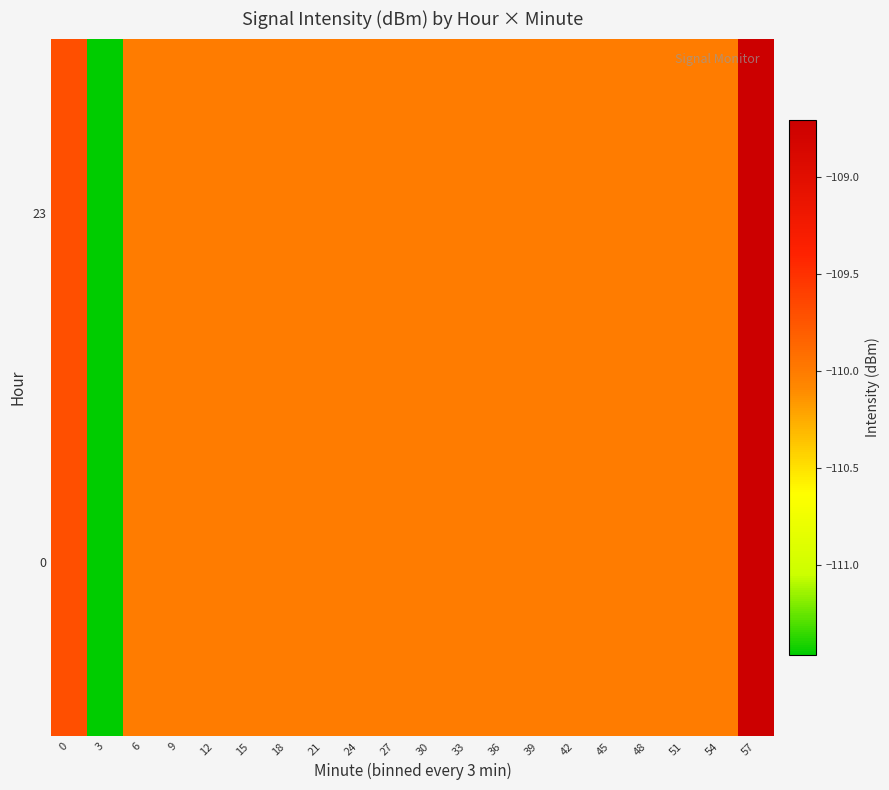

Reading left to right, list all the values displayed in this chart.

0: 0=-109.7	3=-111.5	6=-110.0	9=-110.0	12=-110.0	15=-110.0	18=-110.0	21=-110.0	24=-110.0	27=-110.0	30=-110.0	33=-110.0	36=-110.0	39=-110.0	42=-110.0	45=-110.0	48=-110.0	51=-110.0	54=-110.0	57=-108.7
23: 0=-109.7	3=-111.5	6=-110.0	9=-110.0	12=-110.0	15=-110.0	18=-110.0	21=-110.0	24=-110.0	27=-110.0	30=-110.0	33=-110.0	36=-110.0	39=-110.0	42=-110.0	45=-110.0	48=-110.0	51=-110.0	54=-110.0	57=-108.7